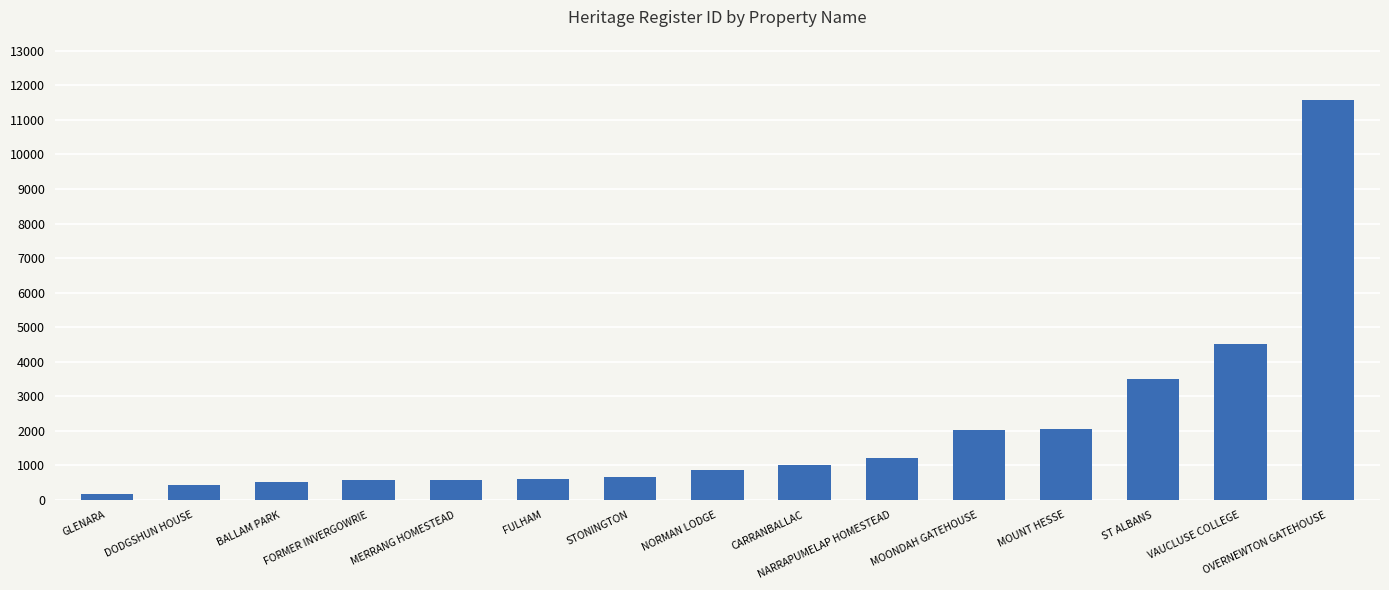

What is the maximum value shown in the chart?

11581